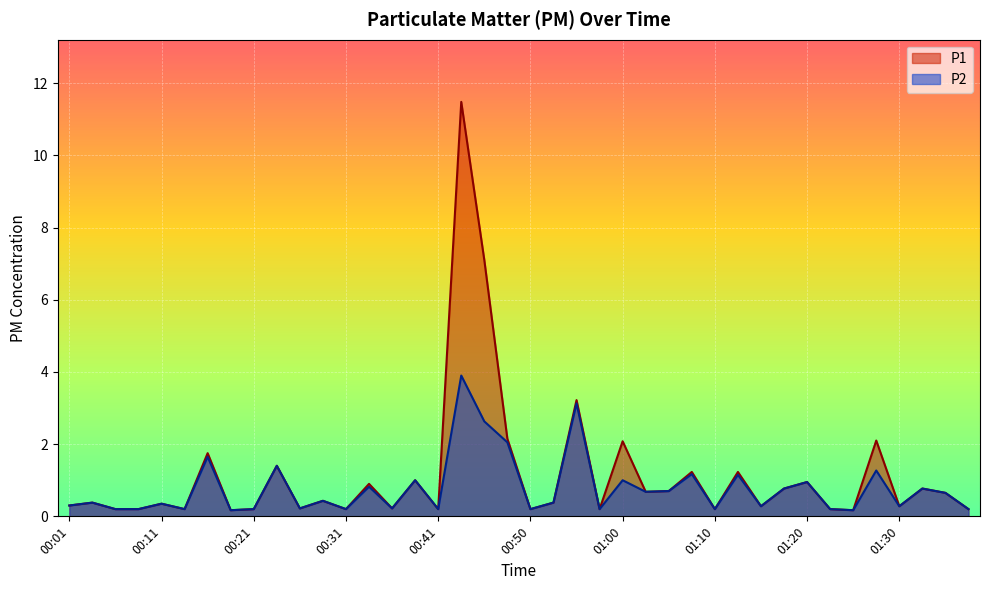

Reading left to right, extract all data points from this chart.

P1: 00:01=0.3	00:04=0.4	00:06=0.2	00:08=0.2	00:11=0.3	00:13=0.2	00:16=1.8	00:18=0.2	00:21=0.2	00:23=1.4	00:26=0.2	00:28=0.4	00:31=0.2	00:33=0.9	00:36=0.2	00:38=1.0	00:41=0.2	00:43=11.5	00:46=7.1	00:48=2.1	00:50=0.2	00:53=0.4	00:55=3.2	00:58=0.2	01:00=2.1	01:03=0.7	01:05=0.7	01:08=1.2	01:10=0.2	01:13=1.2	01:15=0.3	01:17=0.8	01:20=0.9	01:22=0.2	01:25=0.2	01:27=2.1	01:30=0.3	01:32=0.8	01:34=0.7	01:37=0.2
P2: 00:01=0.3	00:04=0.4	00:06=0.2	00:08=0.2	00:11=0.3	00:13=0.2	00:16=1.6	00:18=0.2	00:21=0.2	00:23=1.4	00:26=0.2	00:28=0.4	00:31=0.2	00:33=0.8	00:36=0.2	00:38=1.0	00:41=0.2	00:43=3.9	00:46=2.6	00:48=2.0	00:50=0.2	00:53=0.4	00:55=3.1	00:58=0.2	01:00=1.0	01:03=0.7	01:05=0.7	01:08=1.2	01:10=0.2	01:13=1.1	01:15=0.3	01:17=0.8	01:20=0.9	01:22=0.2	01:25=0.2	01:27=1.3	01:30=0.3	01:32=0.8	01:34=0.7	01:37=0.2